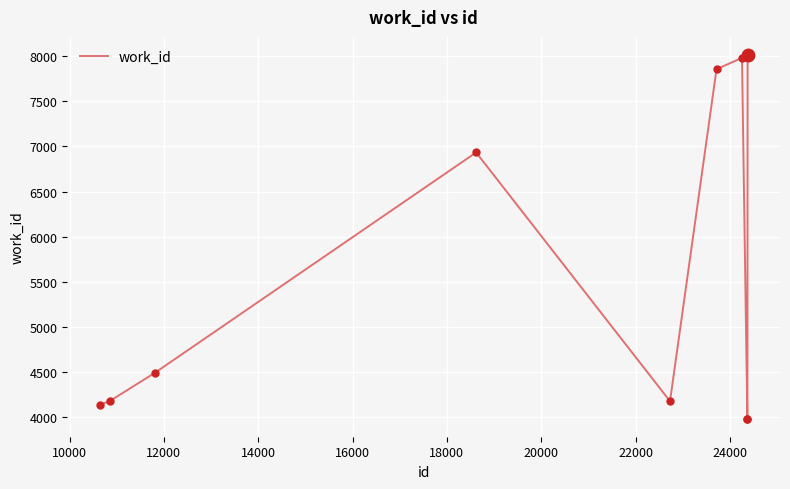

What is the difference between the maximum and minimum values?

4027